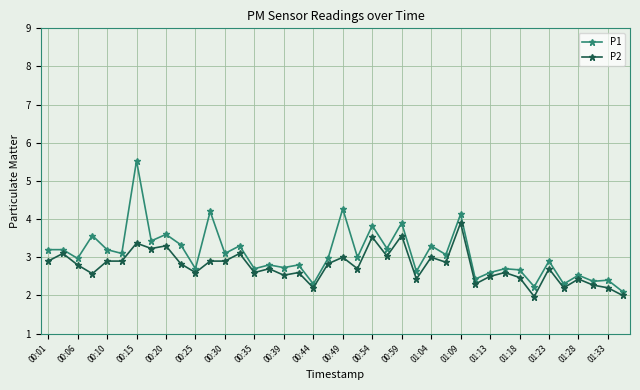

What is the minimum value shown in the chart?

2.0